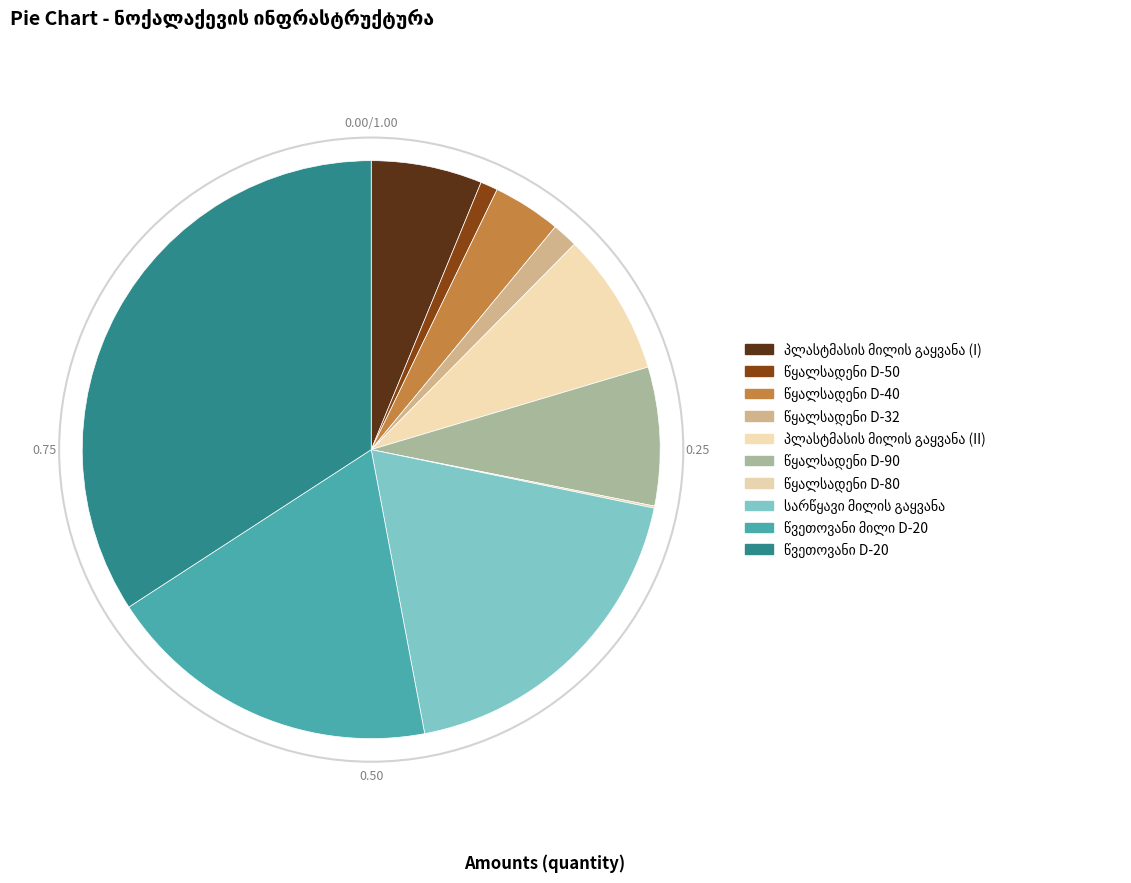

Approximately how many times larger is the value at პლასტმასის მილის გაყვანა (I) compared to წყალსადენი D-80?

54.5